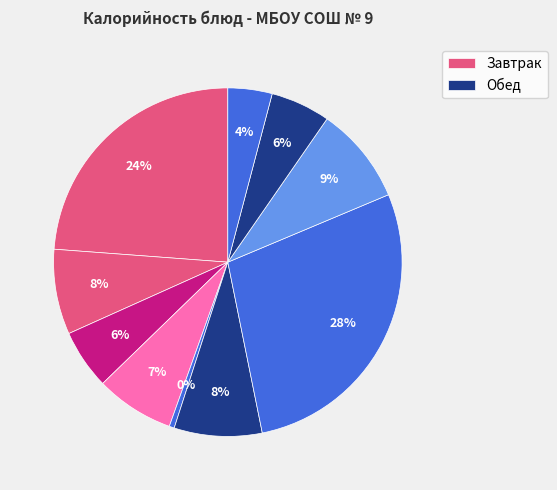

How many slices are in this pie chart?

10